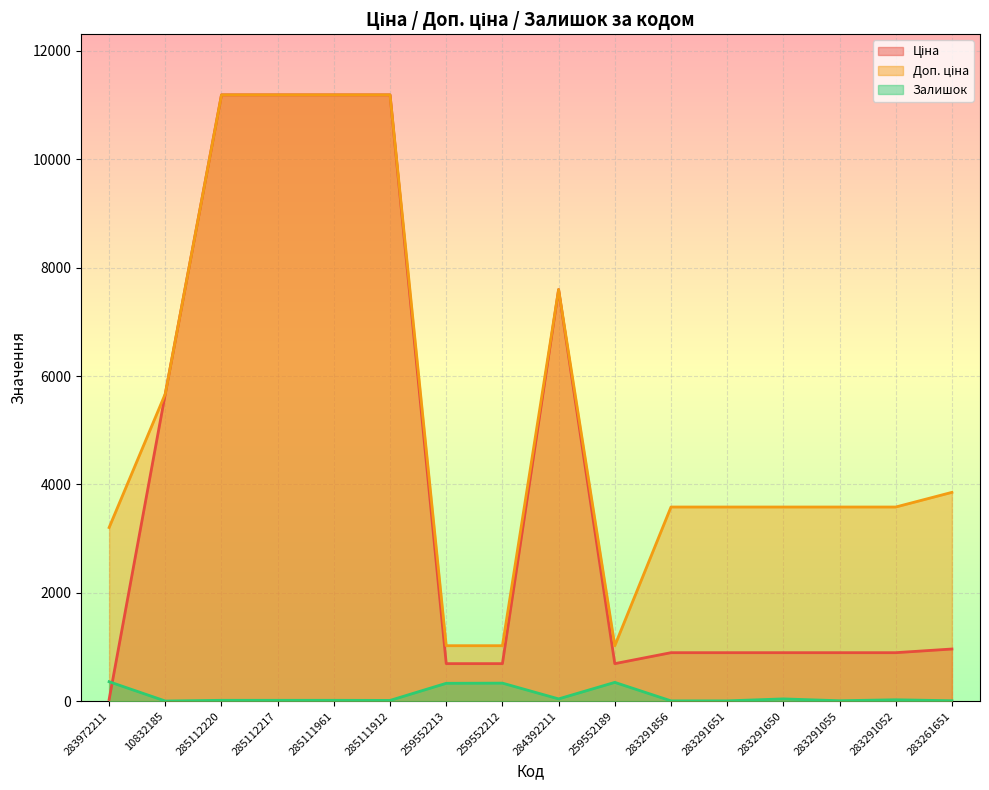

What is the difference between the highest and lowest values at 283972211?

3172.9